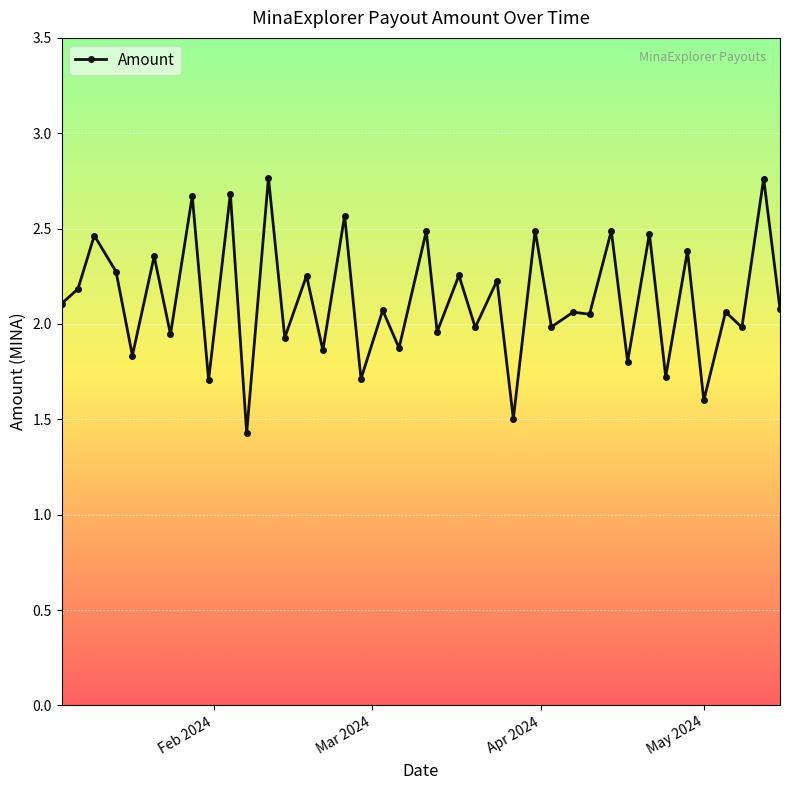

What is the smallest value displayed?

1.4